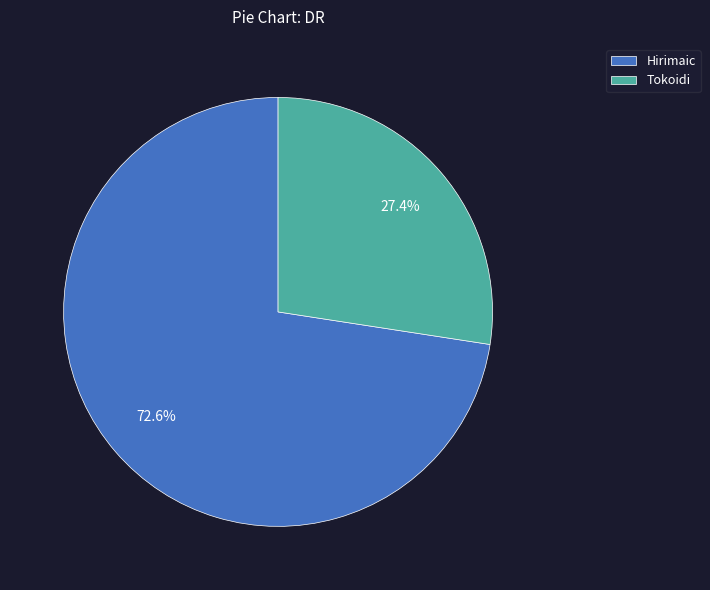

To the nearest percent, what portion does Hirimaic represent?

73%